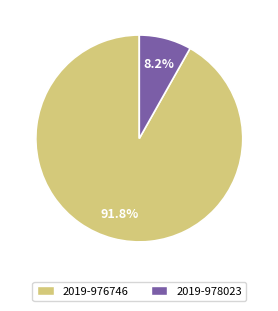

Does 2019-976746 represent more than half of the total?

Yes